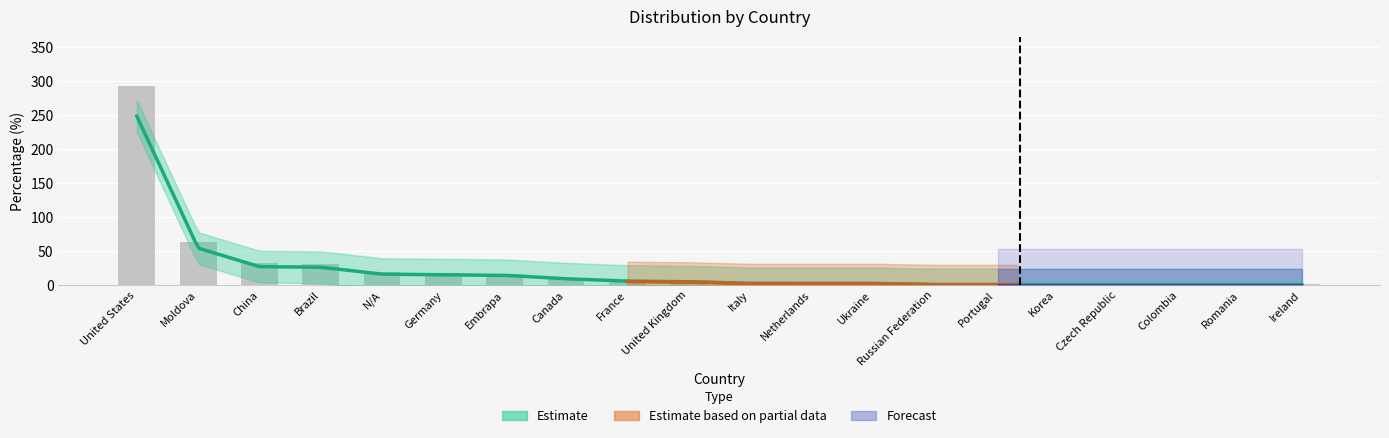

True or false: the data shows 76 at United States.

False